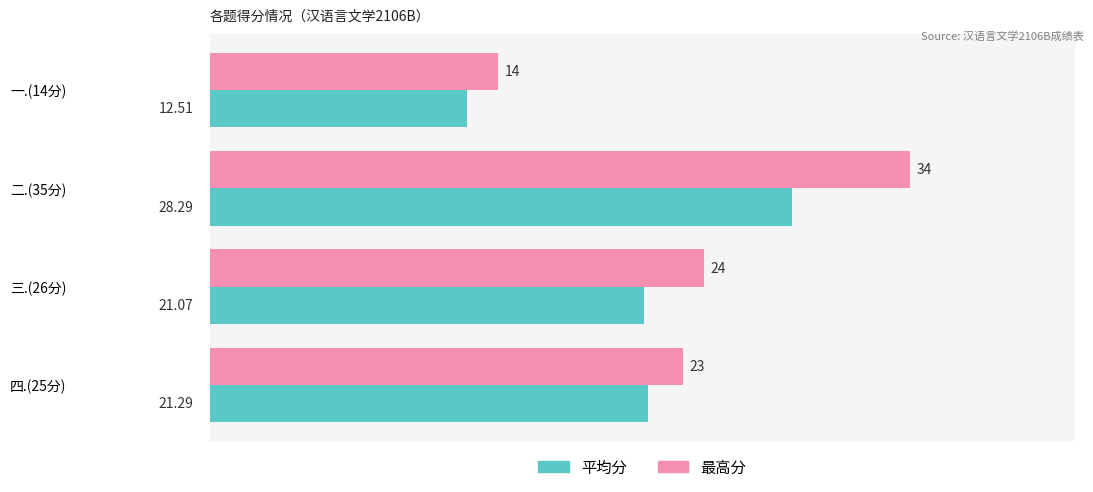

At how many categories does at least one series exceed 15?

3